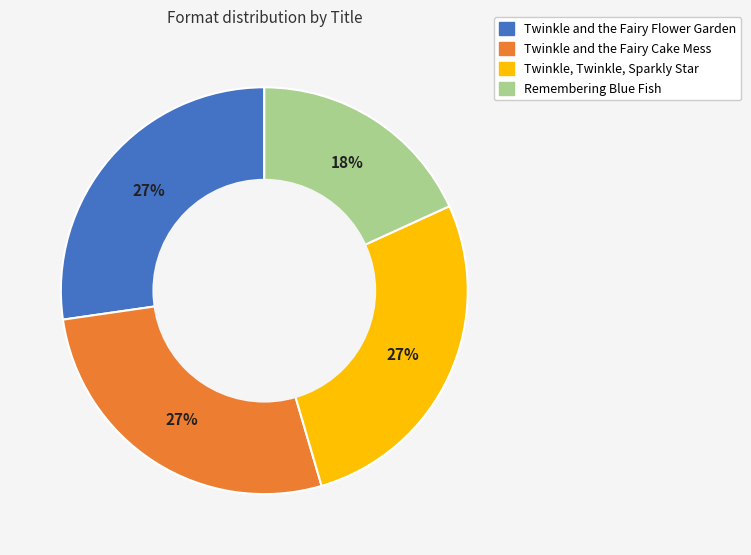

Is the sum of Remembering Blue Fish and Twinkle and the Fairy Flower Garden greater than half?

No